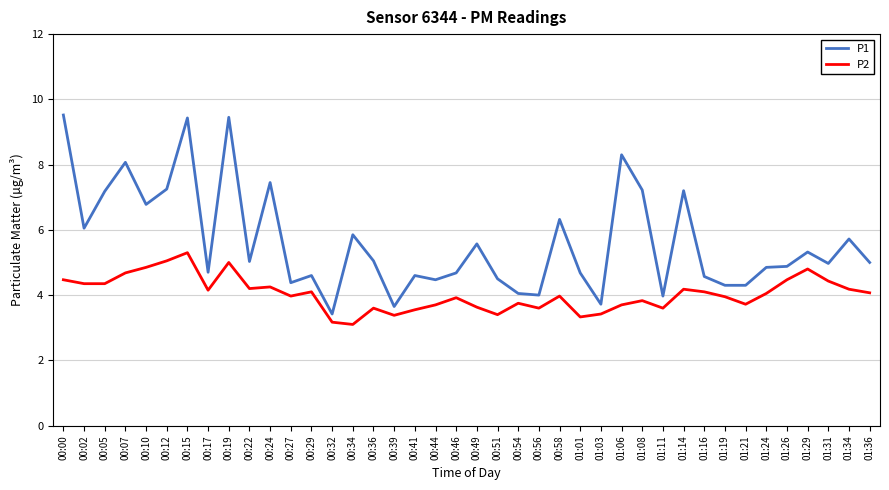

True or false: P1 and P2 intersect in this chart.

False